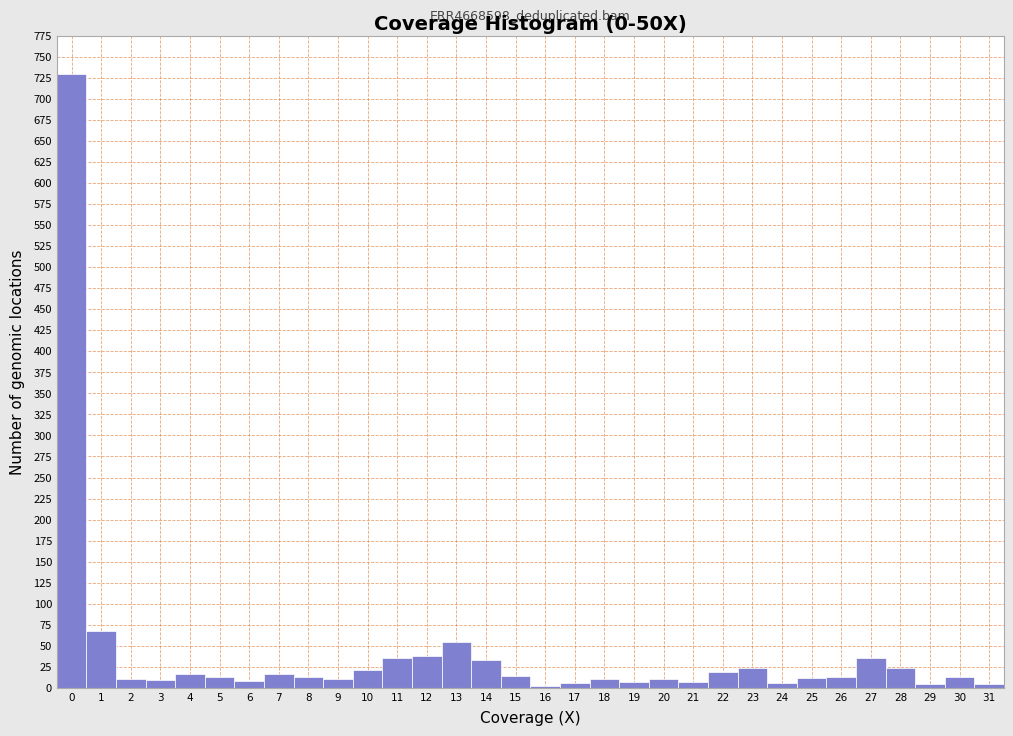

Which range on the x-axis has the tallest bar?

-0.5 to 0.5